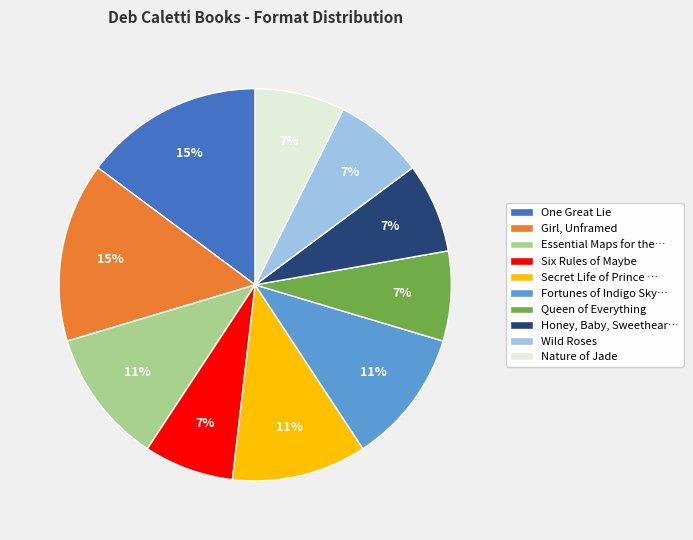

Is there a majority slice in this chart?

No